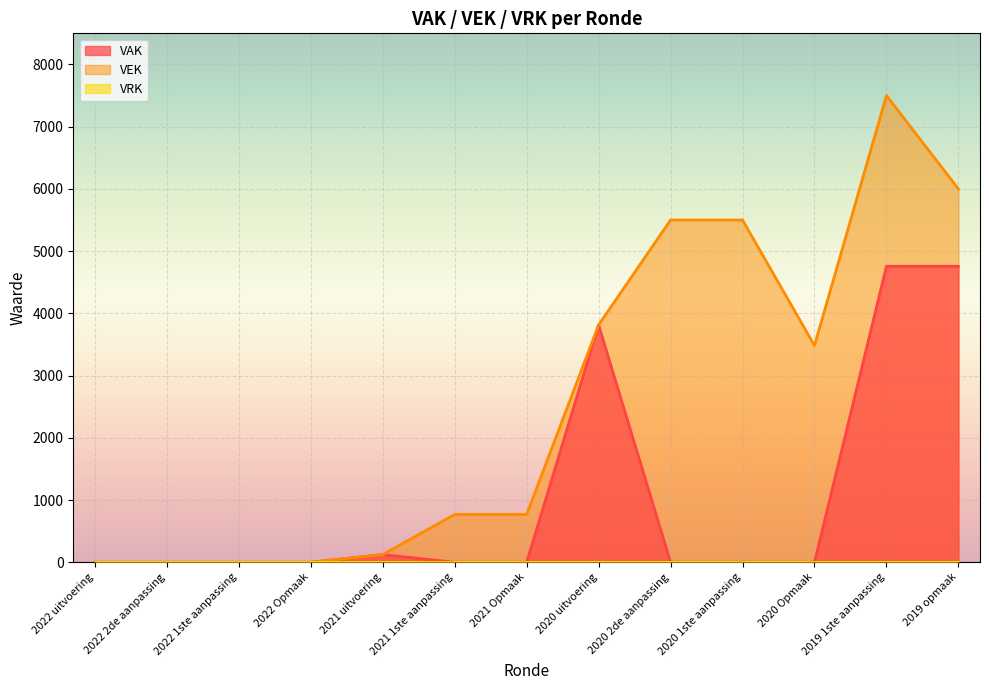

True or false: VAK and VEK cross at least once.

False